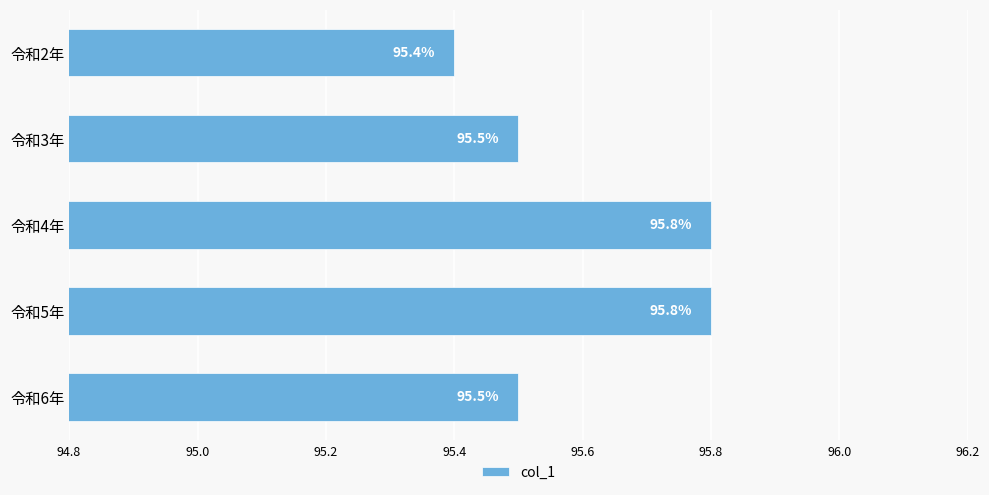

What is the approximate value at 令和3年?

95.5